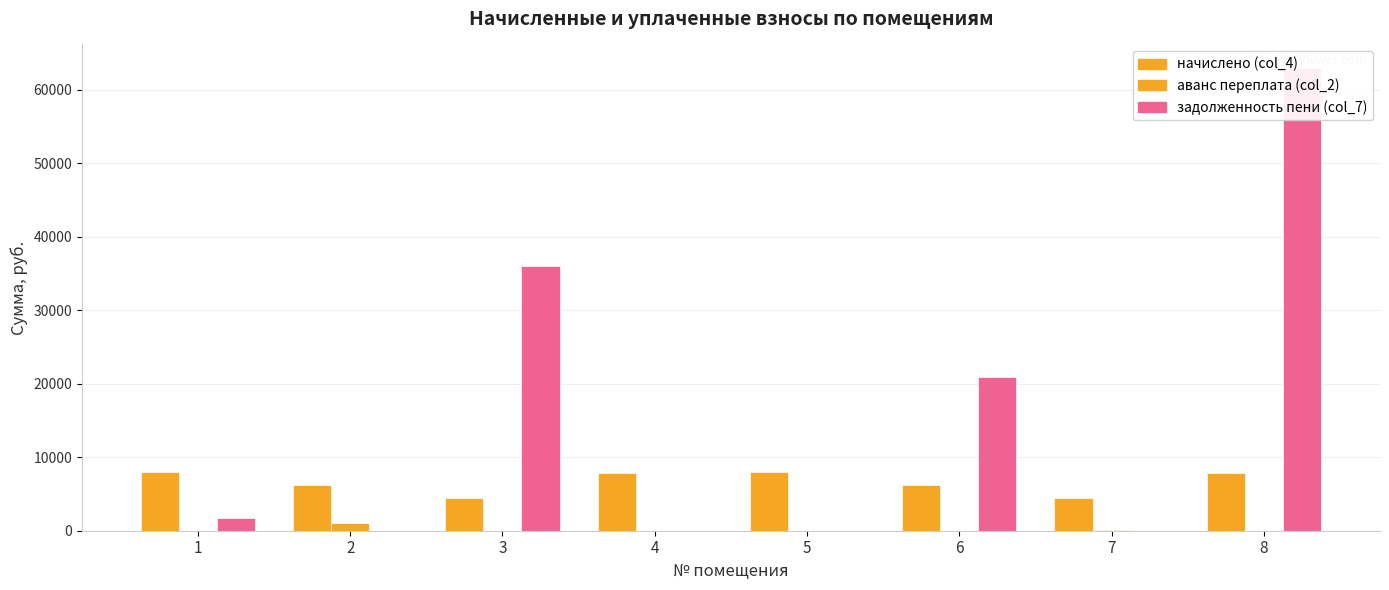

Reading left to right, transcribe all the data shown in this chart.

начислено (col_4): 7973.6	6209.9	4471.2	7874.3	7973.6	6210.0	4496.0	7824.6
аванс переплата (col_2): 0.0	1057.3	0.0	0.0	0.0	0.0	124.9	0.0
задолженность пени (col_7): 1771.9	0.0	36021.6	0.0	0.0	20922.4	0.0	63039.0